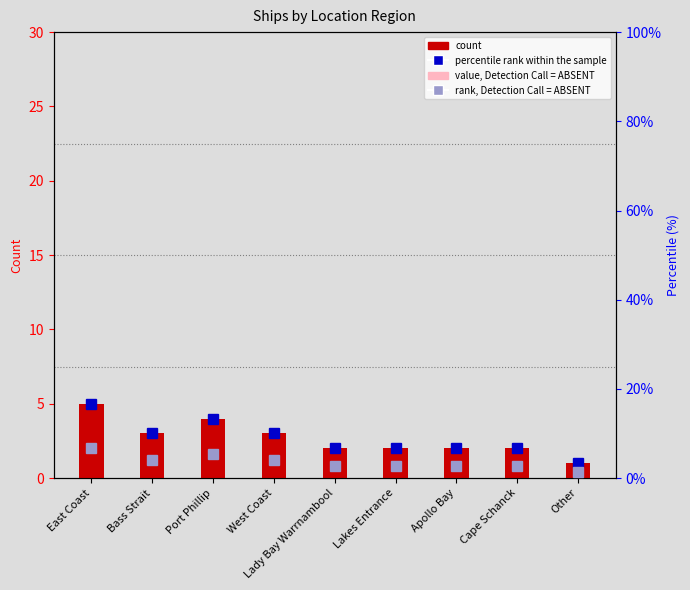

Reading left to right, transcribe all the data shown in this chart.

count: East Coast=5.0	Bass Strait=3.0	Port Phillip=4.0	West Coast=3.0	Lady Bay Warrnambool=2.0	Lakes Entrance=2.0	Apollo Bay=2.0	Cape Schanck=2.0	Other=1.0
value, Detection Call = ABSENT: East Coast=1.0	Bass Strait=1.0	Port Phillip=1.0	West Coast=1.0	Lady Bay Warrnambool=1.0	Lakes Entrance=1.0	Apollo Bay=1.0	Cape Schanck=1.0	Other=1.0
percentile rank within the sample: East Coast=16.7	Bass Strait=10.0	Port Phillip=13.3	West Coast=10.0	Lady Bay Warrnambool=6.7	Lakes Entrance=6.7	Apollo Bay=6.7	Cape Schanck=6.7	Other=3.3
rank, Detection Call = ABSENT: East Coast=6.7	Bass Strait=4.0	Port Phillip=5.3	West Coast=4.0	Lady Bay Warrnambool=2.7	Lakes Entrance=2.7	Apollo Bay=2.7	Cape Schanck=2.7	Other=1.3